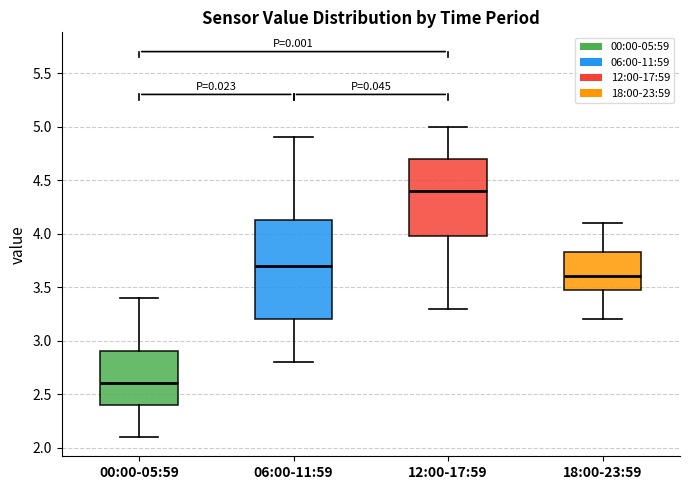

Reading left to right, read every box against the y-axis: the position of its median line, the range the box covers, and the ends of its whiskers. The values are not printed on the chart, so give them approximately, as read against the axis.

00:00-05:59: median 2.60, box 2.40 to 2.90, whiskers 2.10 to 3.40
06:00-11:59: median 3.70, box 3.20 to 4.15, whiskers 2.80 to 4.90
12:00-17:59: median 4.40, box 4.00 to 4.70, whiskers 3.30 to 5.00
18:00-23:59: median 3.60, box 3.50 to 3.85, whiskers 3.20 to 4.10